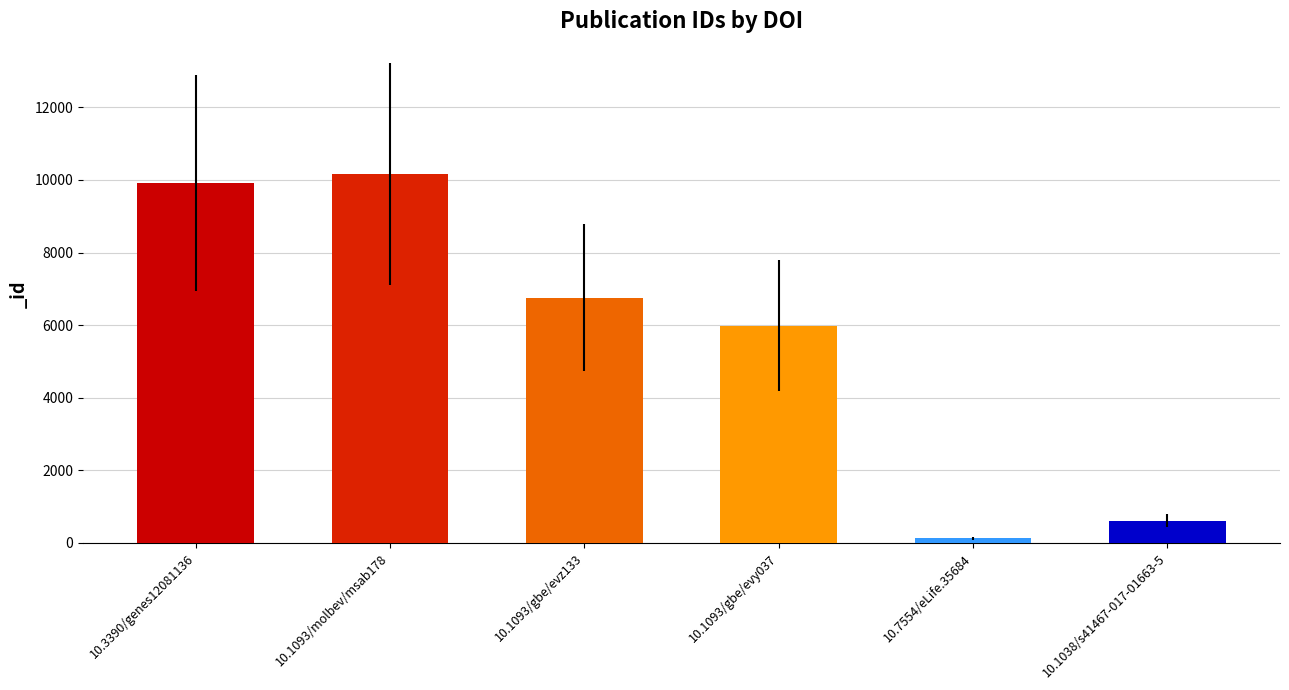

Reading left to right, what are all the values shown in this chart?

10.3390/genes12081136=9908	10.1093/molbev/msab178=10167	10.1093/gbe/evz133=6755	10.1093/gbe/evy037=5989	10.7554/eLife.35684=131	10.1038/s41467-017-01663-5=614